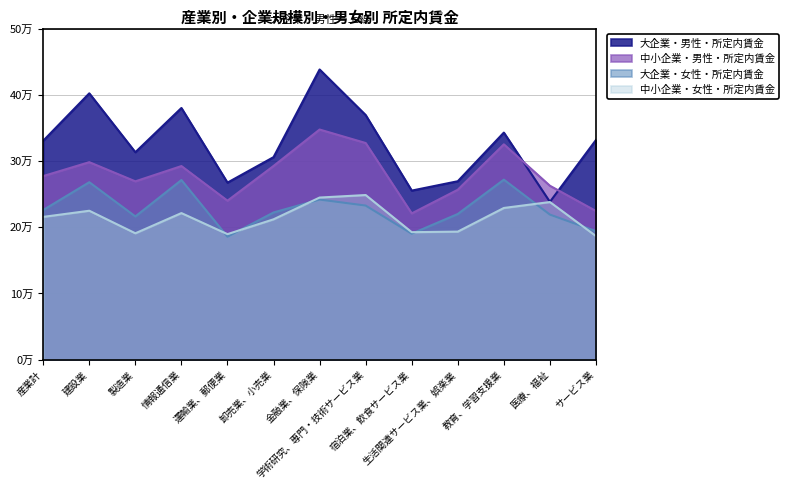

Which series has the largest total across all categories?

大企業・男性・所定内賃金